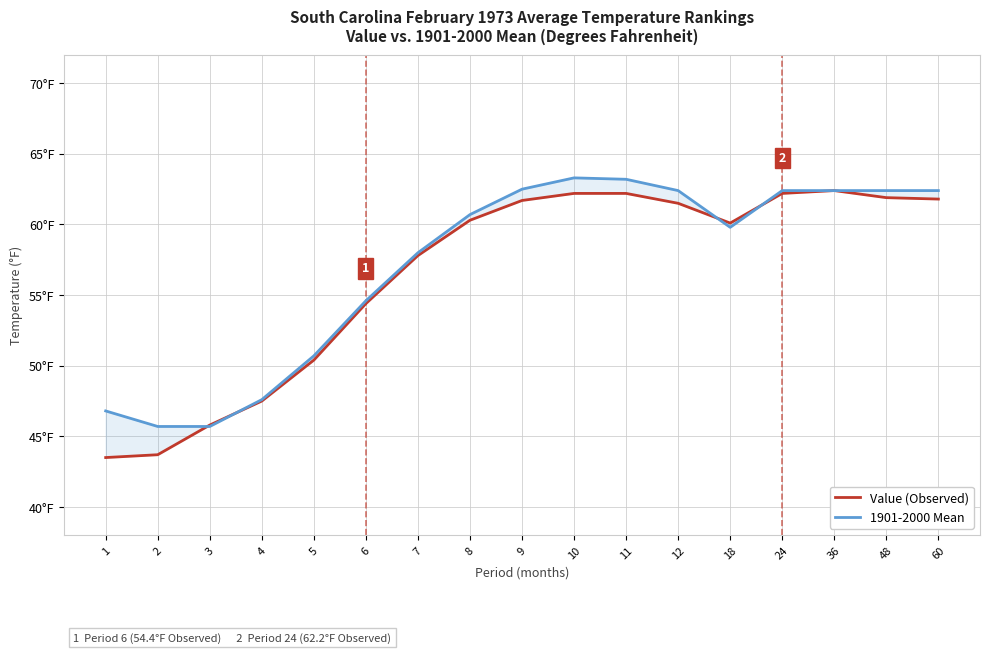

Reading left to right, transcribe all the data shown in this chart.

Value (Observed): 1=43.5	2=43.7	3=45.8	4=47.5	5=50.4	6=54.4	7=57.8	8=60.3	9=61.7	10=62.2	11=62.2	12=61.5	18=60.1	24=62.2	36=62.4	48=61.9	60=61.8
1901-2000 Mean: 1=46.8	2=45.7	3=45.7	4=47.6	5=50.7	6=54.6	7=58.0	8=60.7	9=62.5	10=63.3	11=63.2	12=62.4	18=59.8	24=62.4	36=62.4	48=62.4	60=62.4